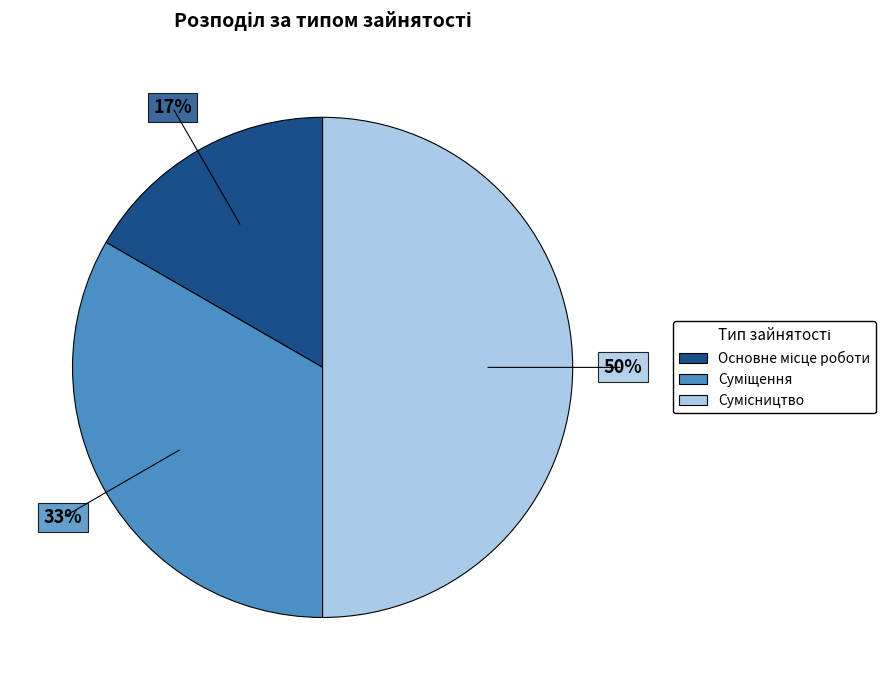

To the nearest percent, what is the difference between the largest and smallest slice percentages?

33%